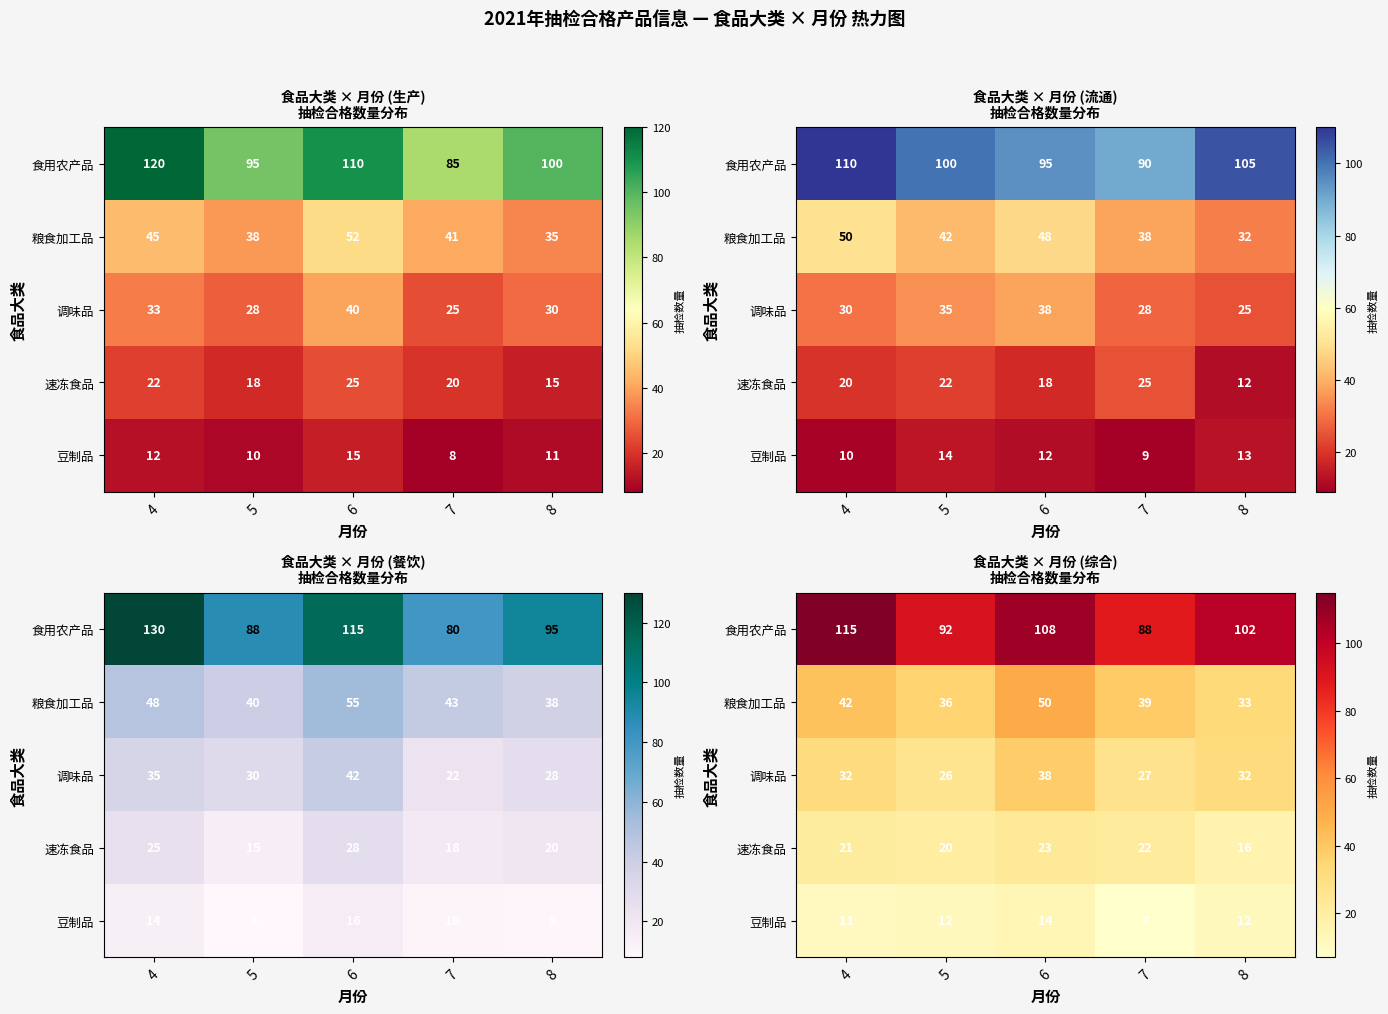

Which series has the largest range (max minus min)?

食用农产品